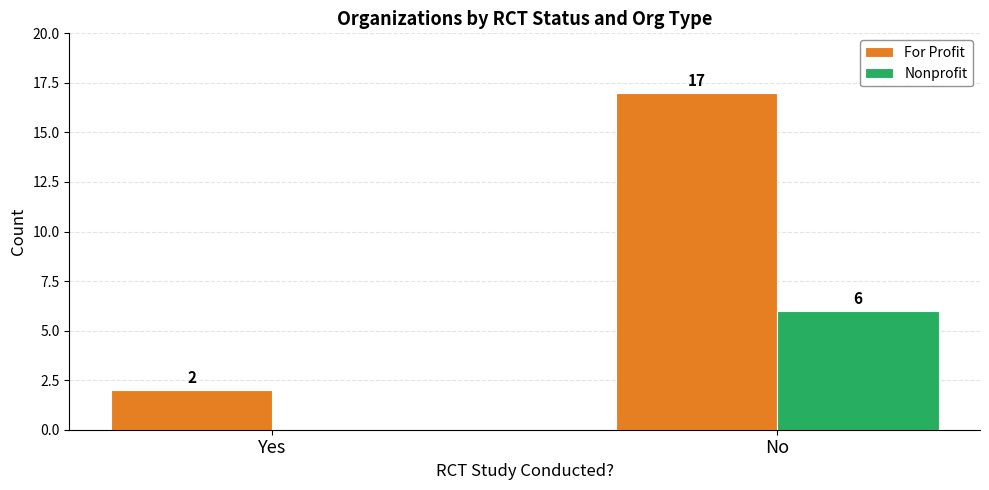

What is the sum of all Nonprofit values?

6